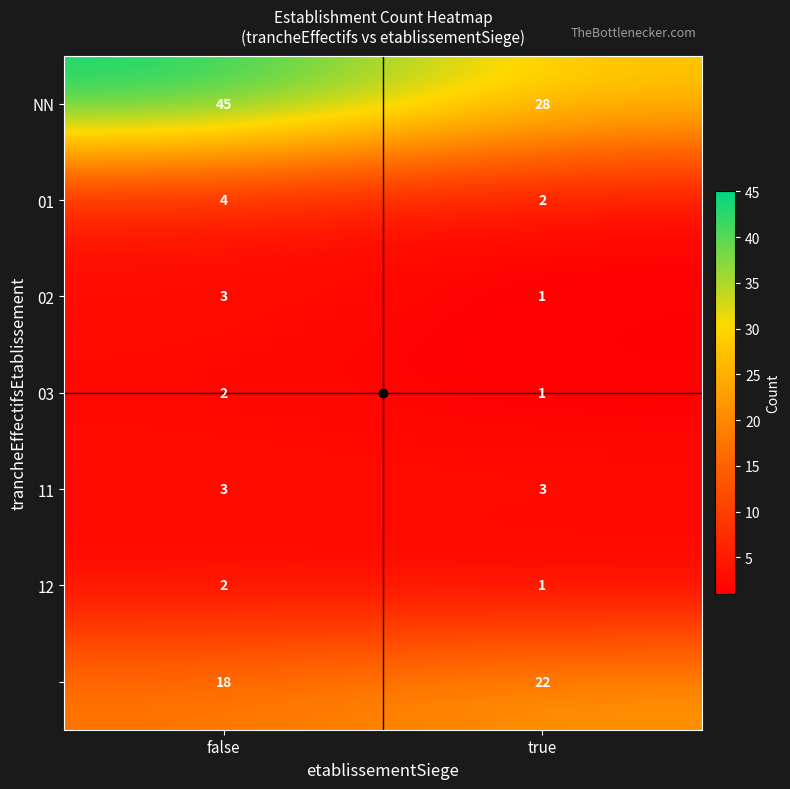

What is the spread (max minus min) of values at false?

43